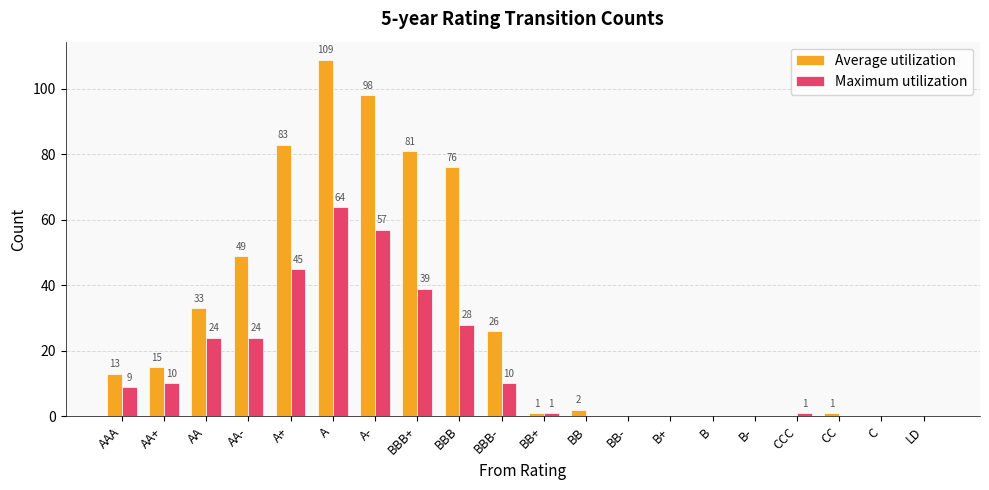

Where is Maximum utilization nearest to the value 32?

BBB